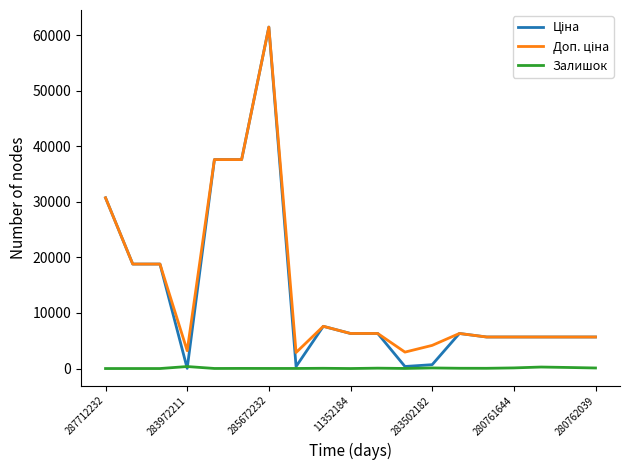

What is the greatest value displayed?

61434.3